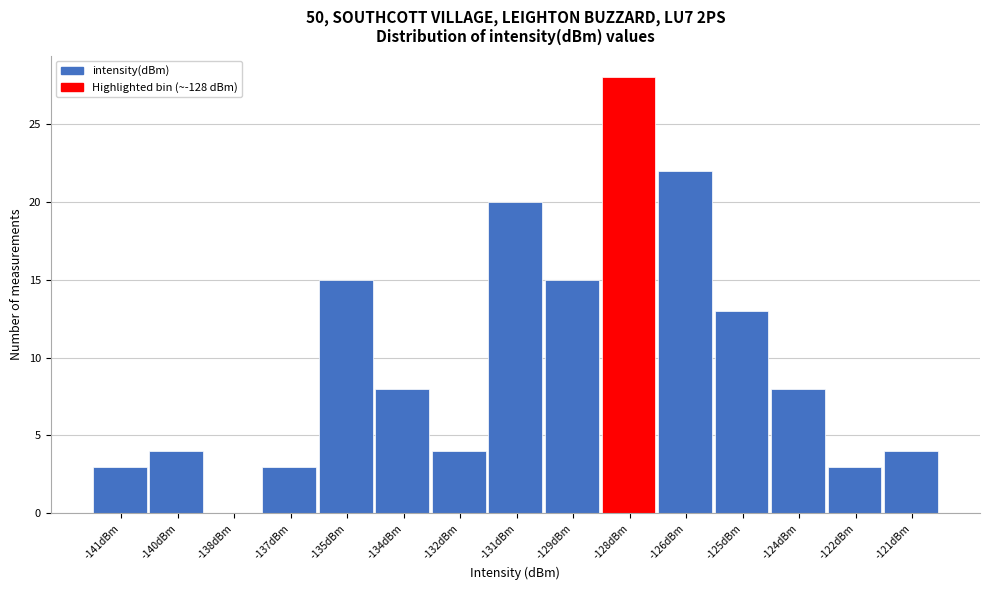

Reading right to left, list all the values displayed in this chart.

-121dBm=4	-122dBm=3	-124dBm=8	-125dBm=13	-126dBm=22	-128dBm=28	-129dBm=15	-131dBm=20	-132dBm=4	-134dBm=8	-135dBm=15	-137dBm=3	-138dBm=0	-140dBm=4	-141dBm=3